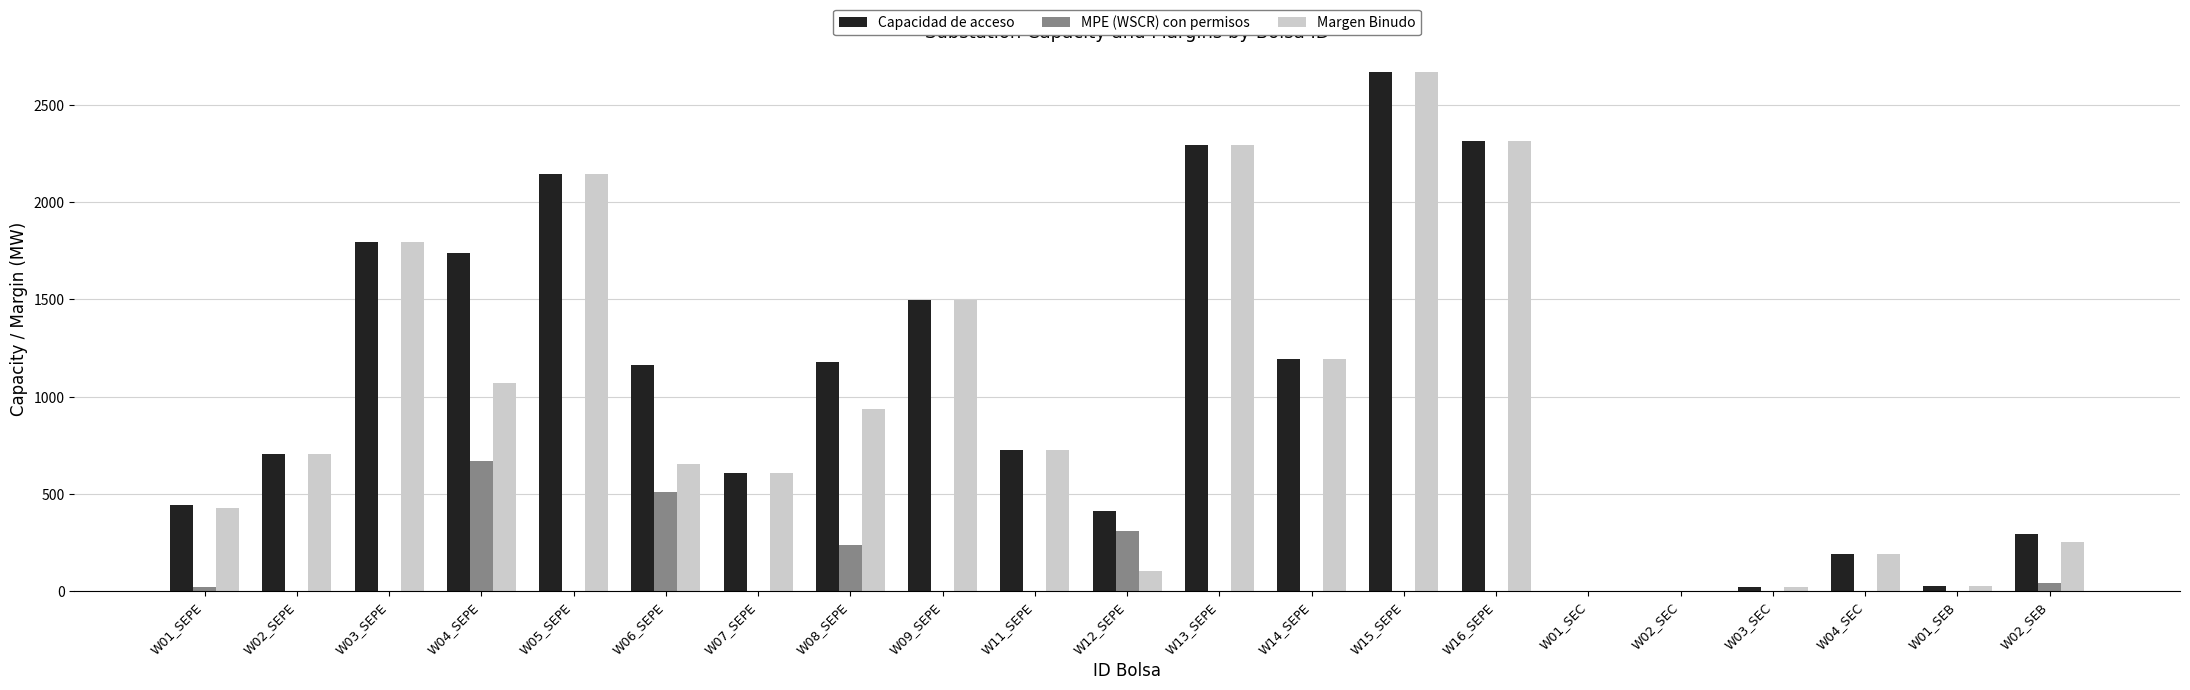

What are all the series names shown in the legend?

Capacidad de acceso, MPE (WSCR) con permisos, Margen Binudo